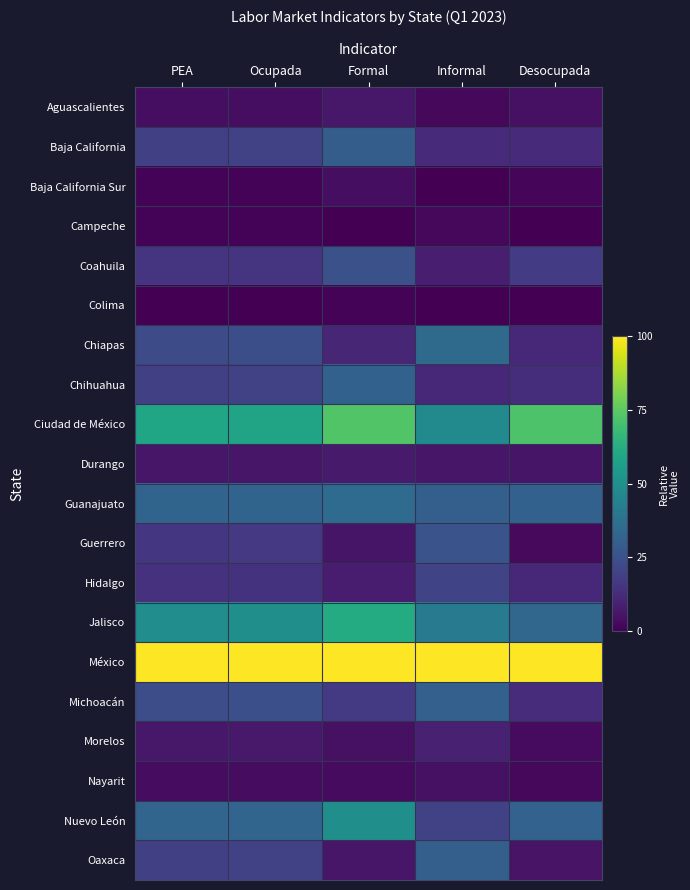

Rank the series by their maximum value, from highest to lowest.

México, Ciudad de México, Jalisco, Nuevo León, Guanajuato, Chiapas, Chihuahua, Michoacán, Oaxaca, Baja California, Guerrero, Coahuila, Hidalgo, Morelos, Durango, Aguascalientes, Nayarit, Baja California Sur, Campeche, Colima